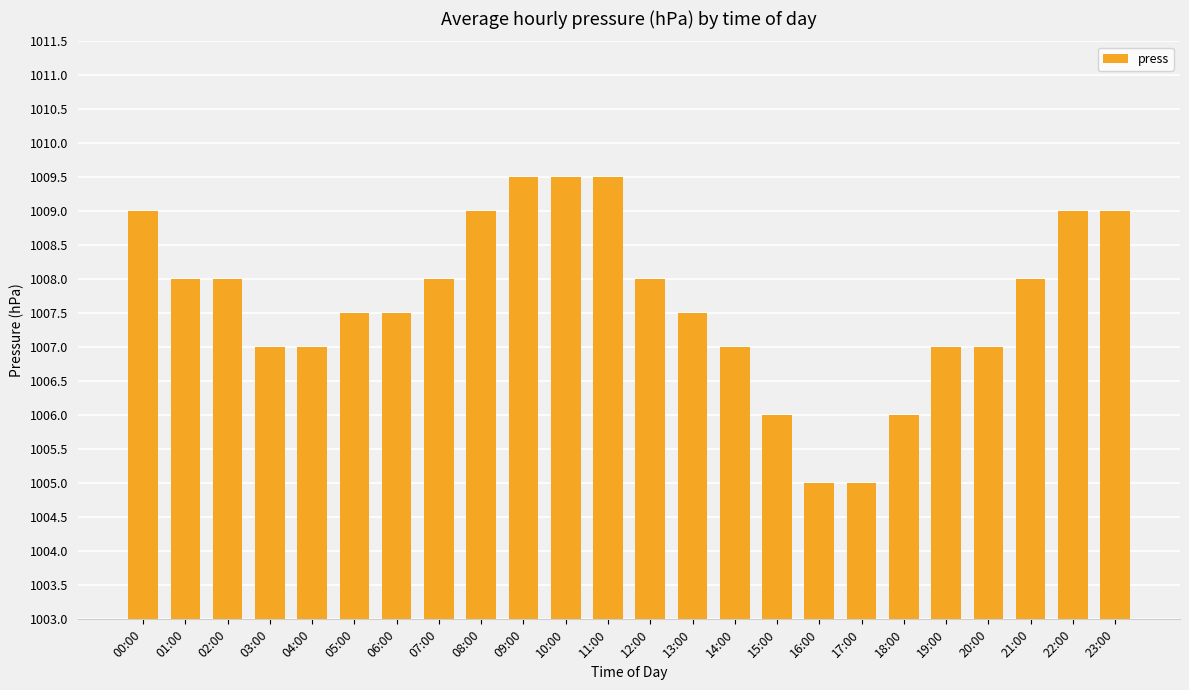

What is the label of the 11th bar from the right?

13:00